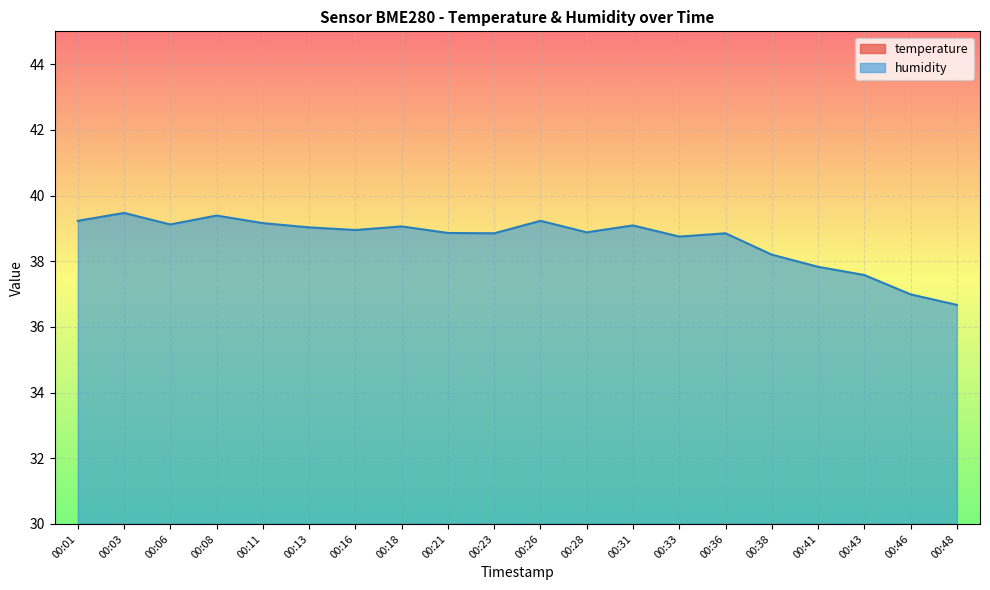

What is the difference between the second highest and minimum values in the temperature series?

0.1